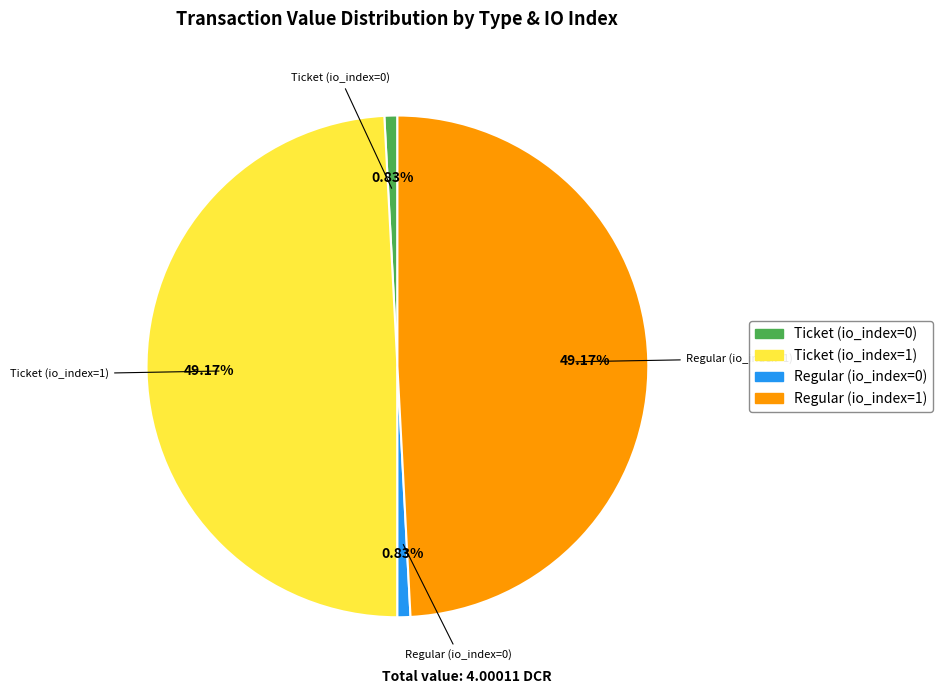

Does any single category account for the majority?

No